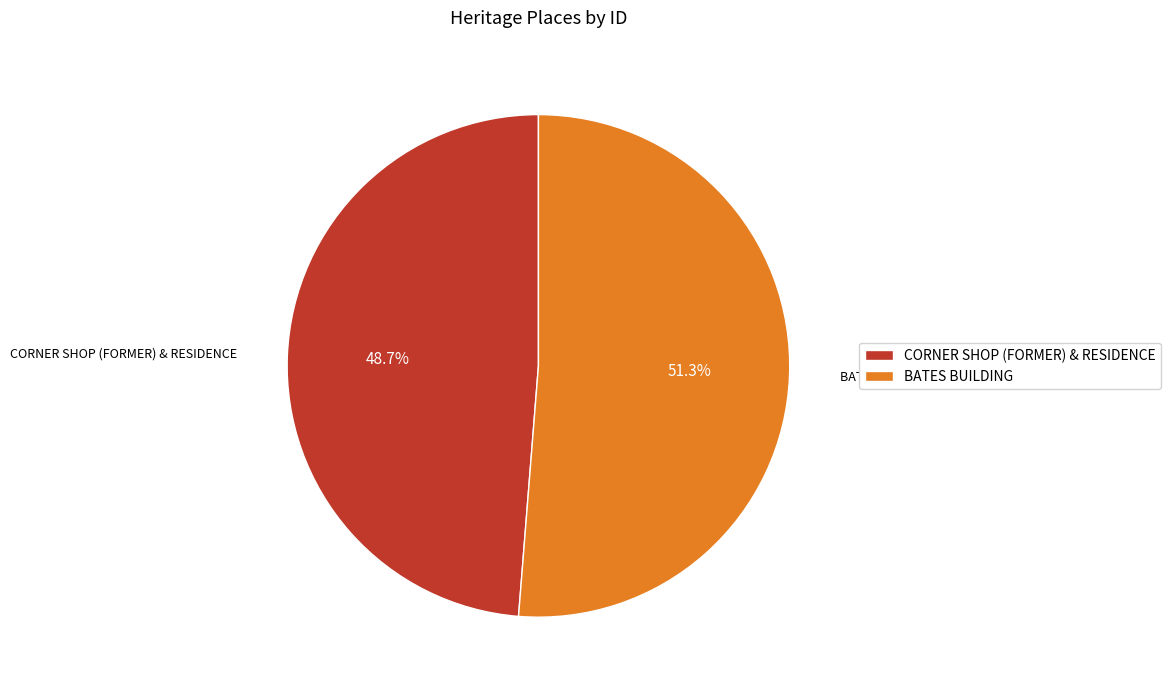

The BATES BUILDING slice represents 51% of the pie. True or false?

True